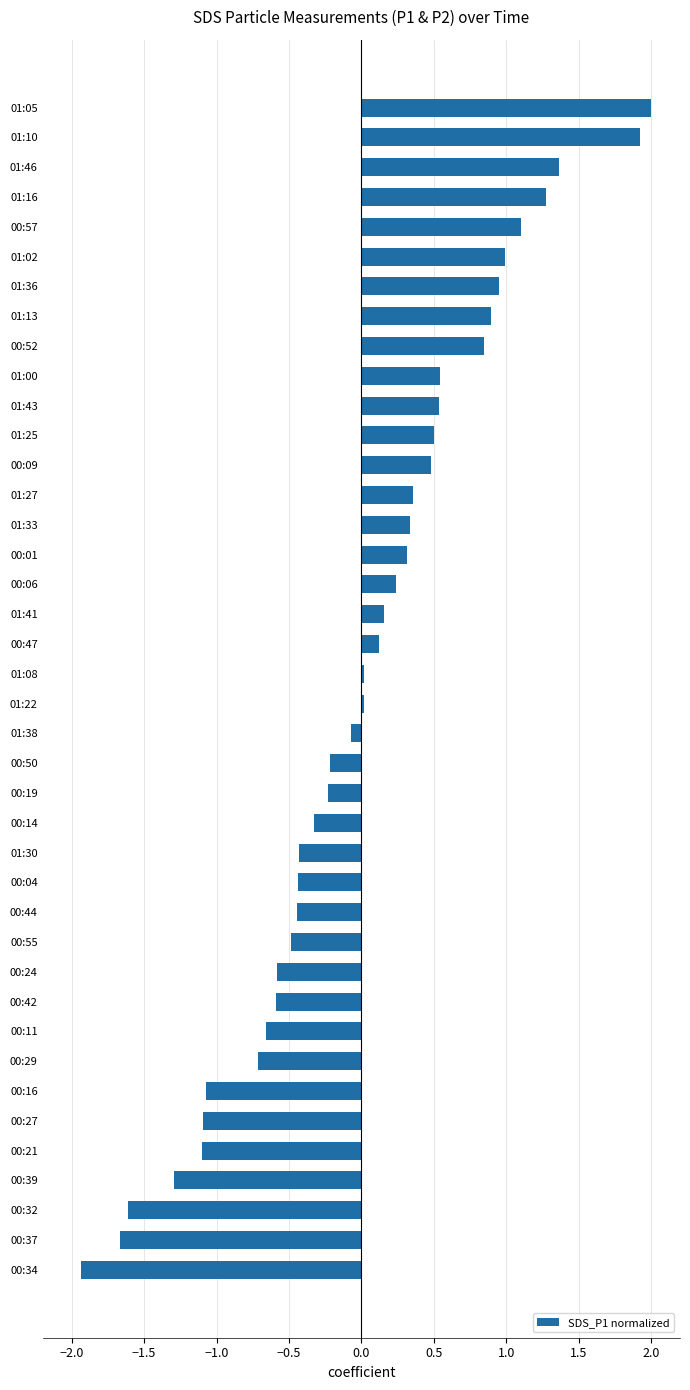

The chart shows a value of 0.5 at 01:27. True or false?

False